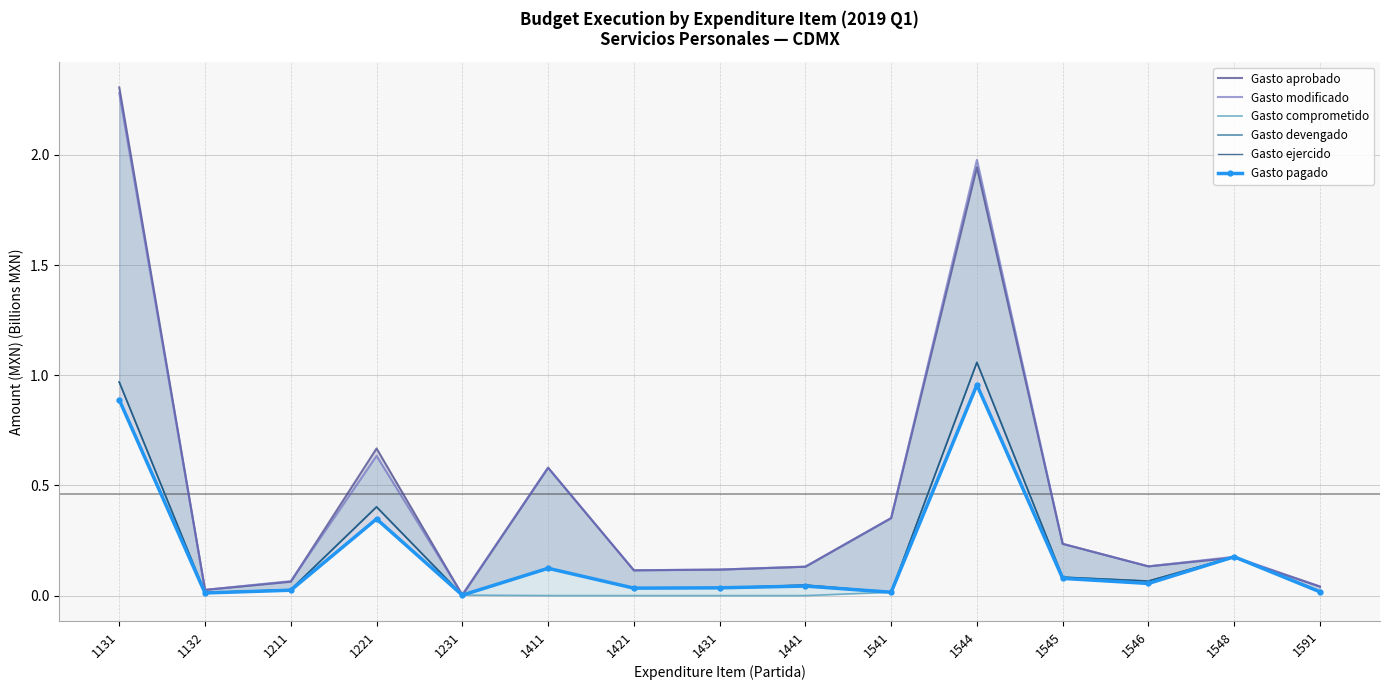

True or false: Gasto devengado has more than 0 points higher than both neighbors.

True